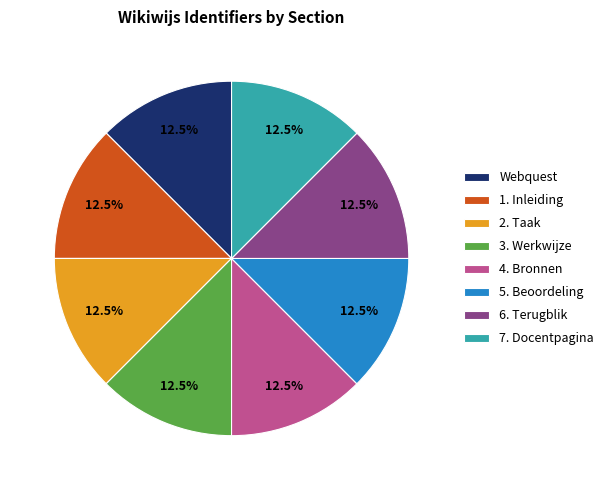

Is there a majority slice in this chart?

No